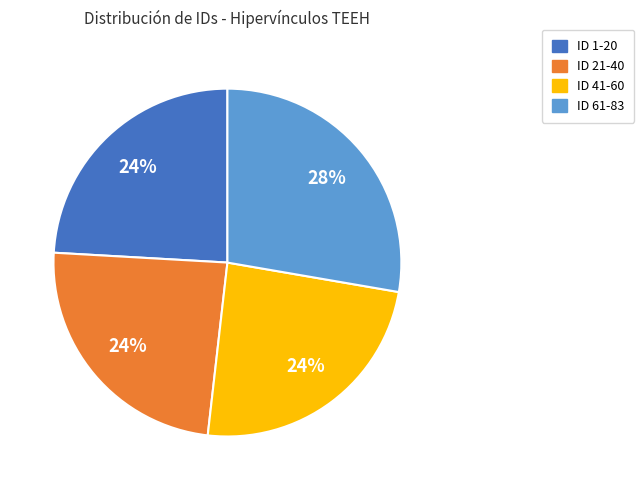

Is there any slice that represents more than half of the pie?

No